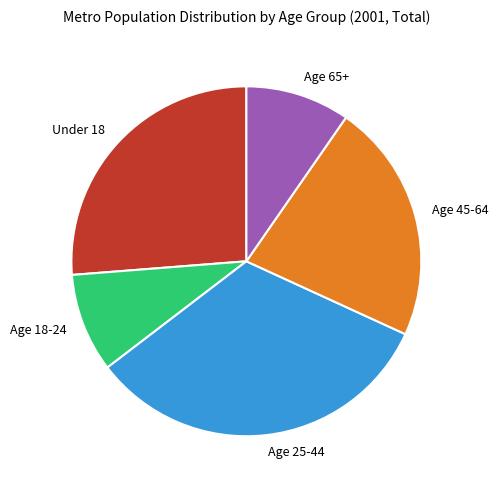

Which has a higher value, Age 25-44 or Age 18-24?

Age 25-44